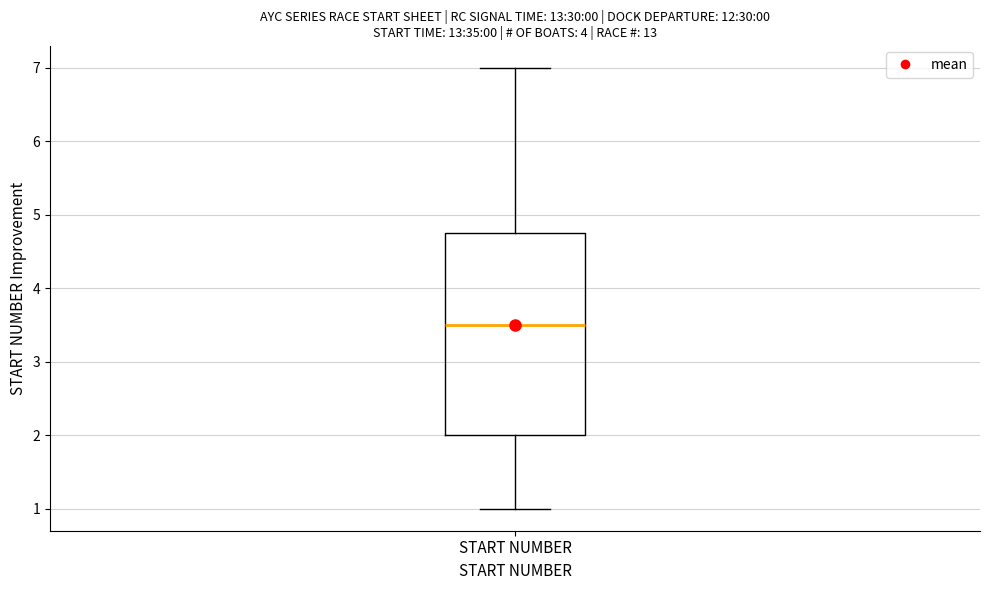

Where does the lower whisker of the box for START NUMBER end on the y-axis? The values are not printed on the chart, so give them approximately, as read against the axis.

1.0